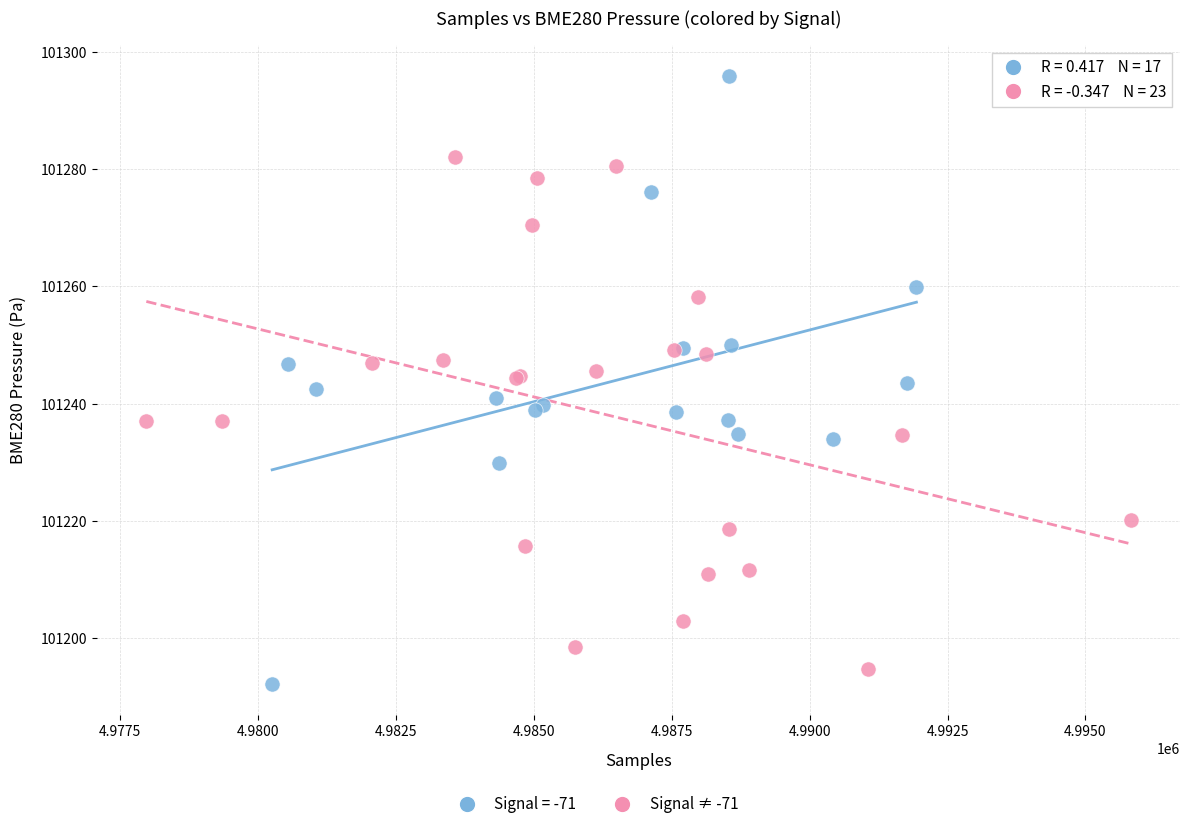

Which series reaches the maximum Y coordinate?

Signal = -71